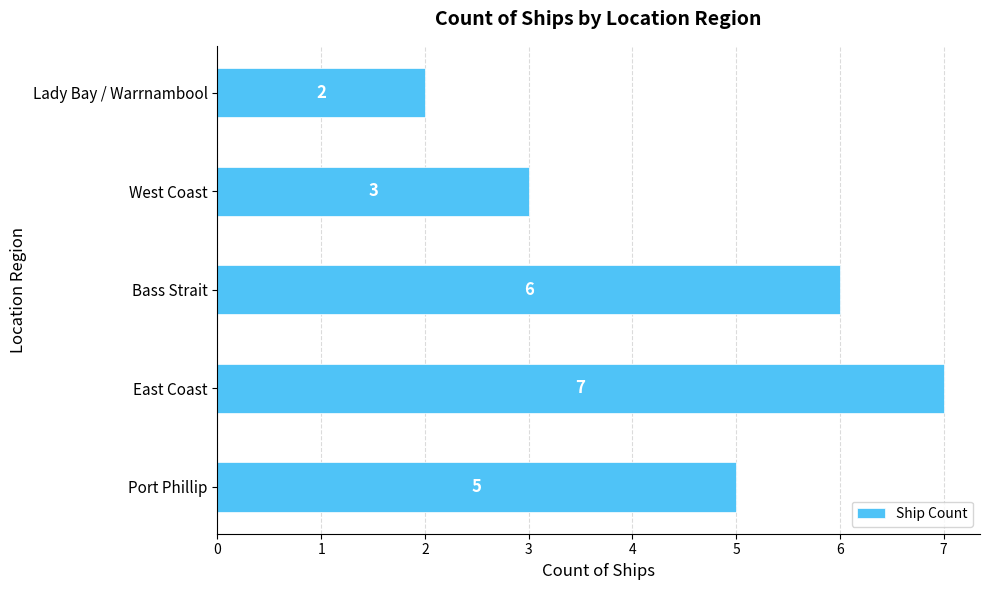

What is the sum of all values?

23